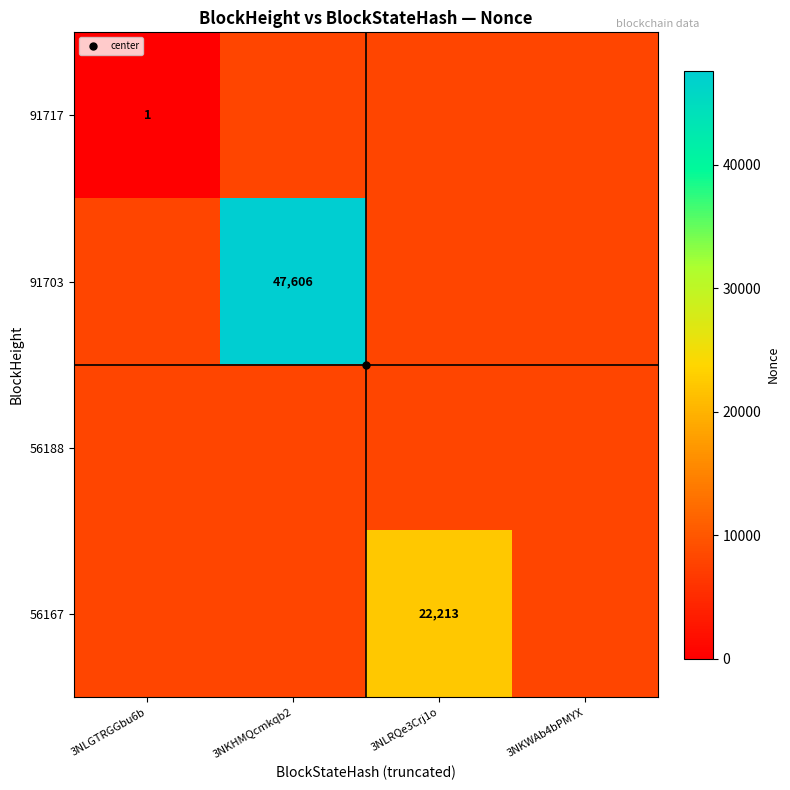

Is the value of 91703 at 3NLGTRGGbu6b greater than the value of 56188 at 3NKWAb4bPMYX?

No